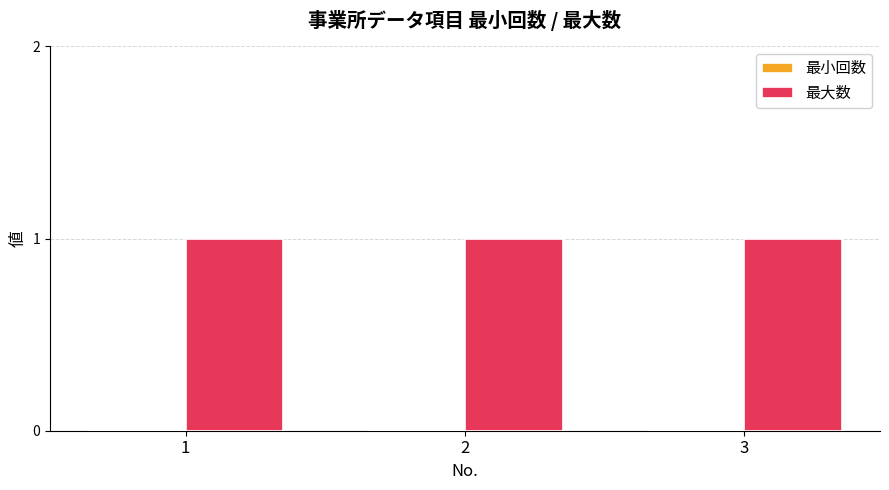

True or false: 最小回数 has a value of 0 at 3.

True